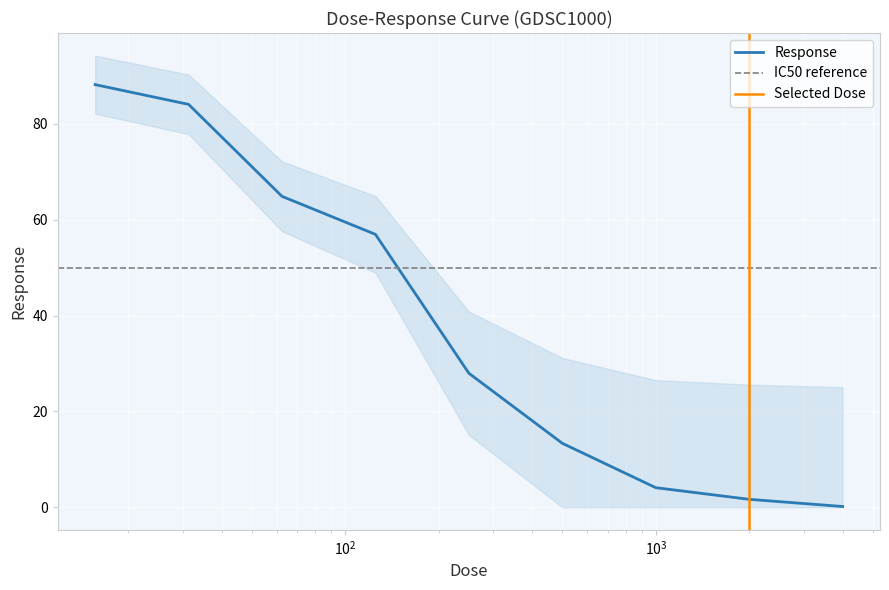

Between 125.0 and 31.25, which is larger?

31.25